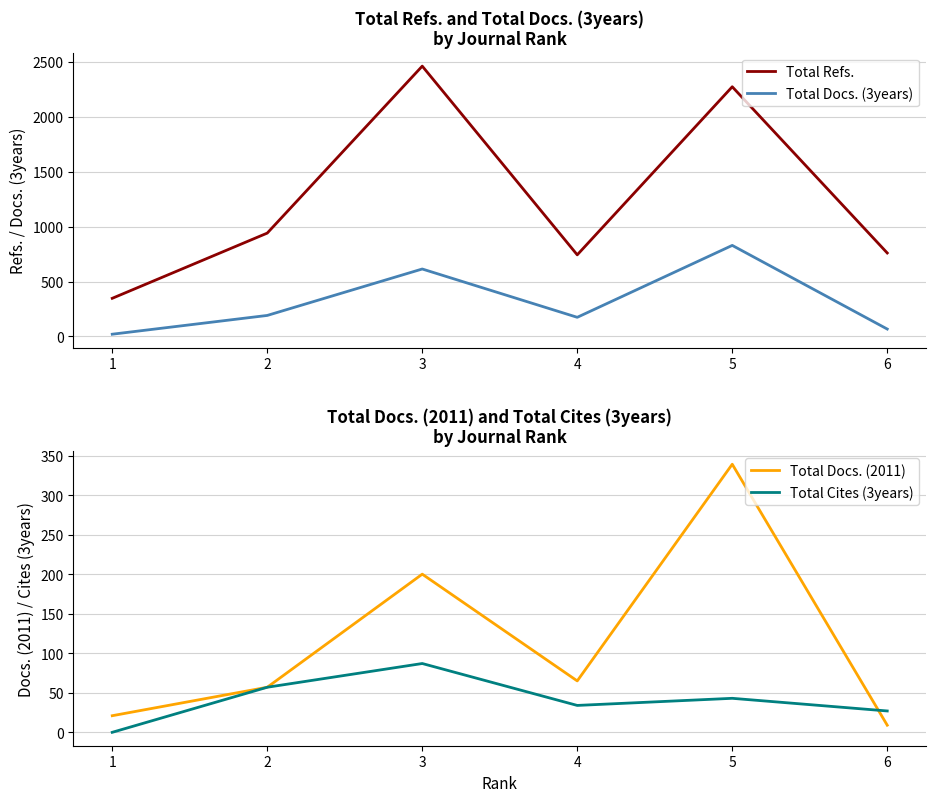

The value of Total Refs. at 4 is 419. True or false?

False